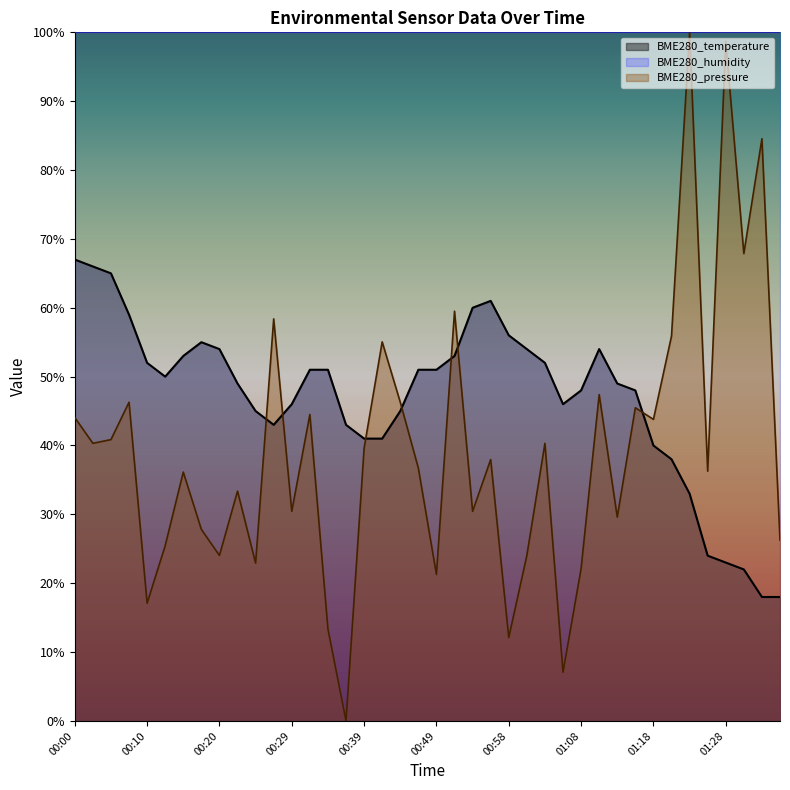

What is the total value across all series at 00:39?

180.6